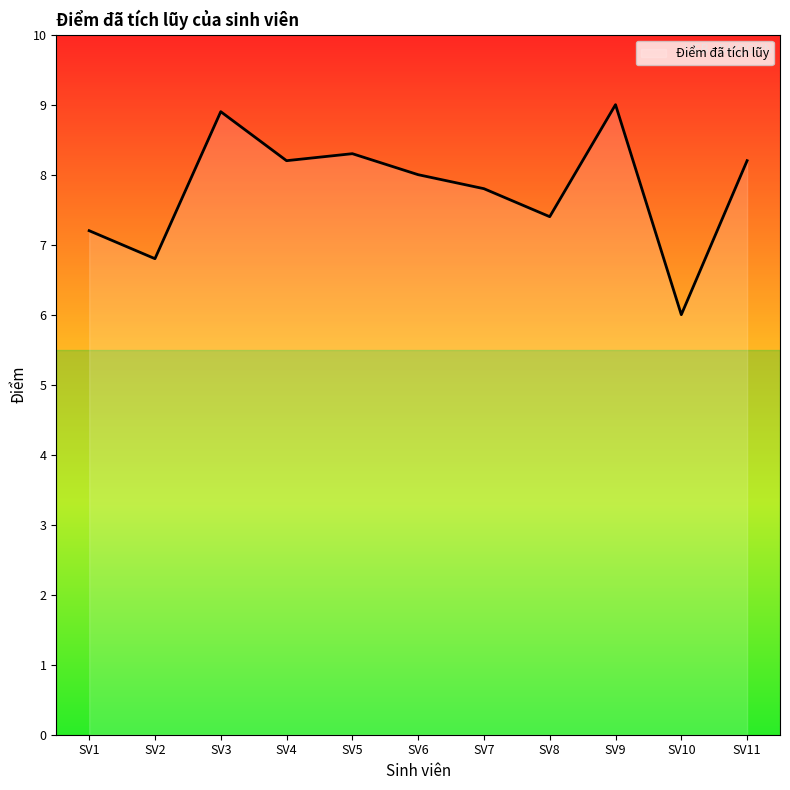

What is the change in value from SV2 to SV8?

+0.6